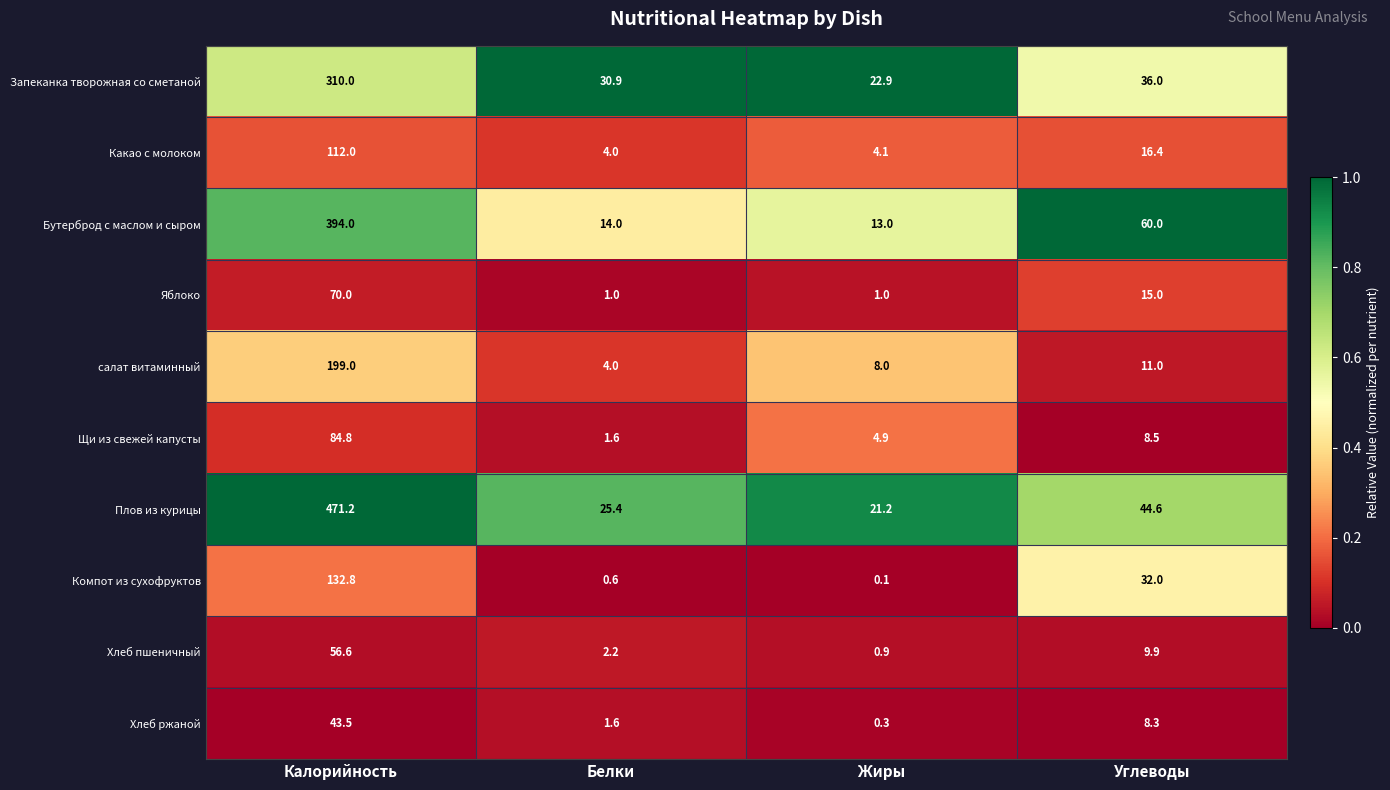

At which label does Плов из курицы first exceed 44?

Калорийность